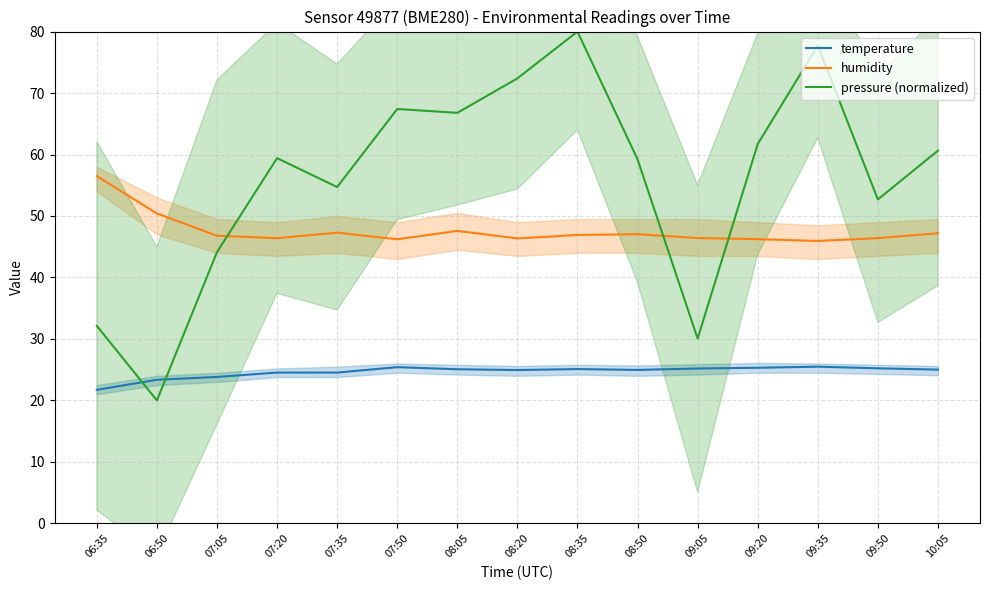

List the series in order of their peak value, highest first.

pressure (normalized), humidity, temperature